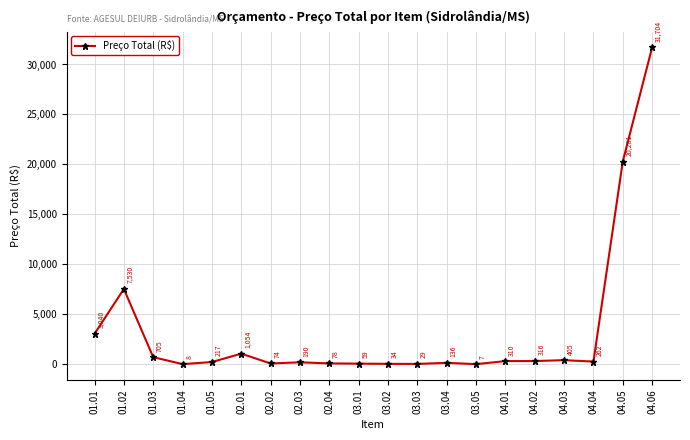

Where does the data first go above 261?

01.01